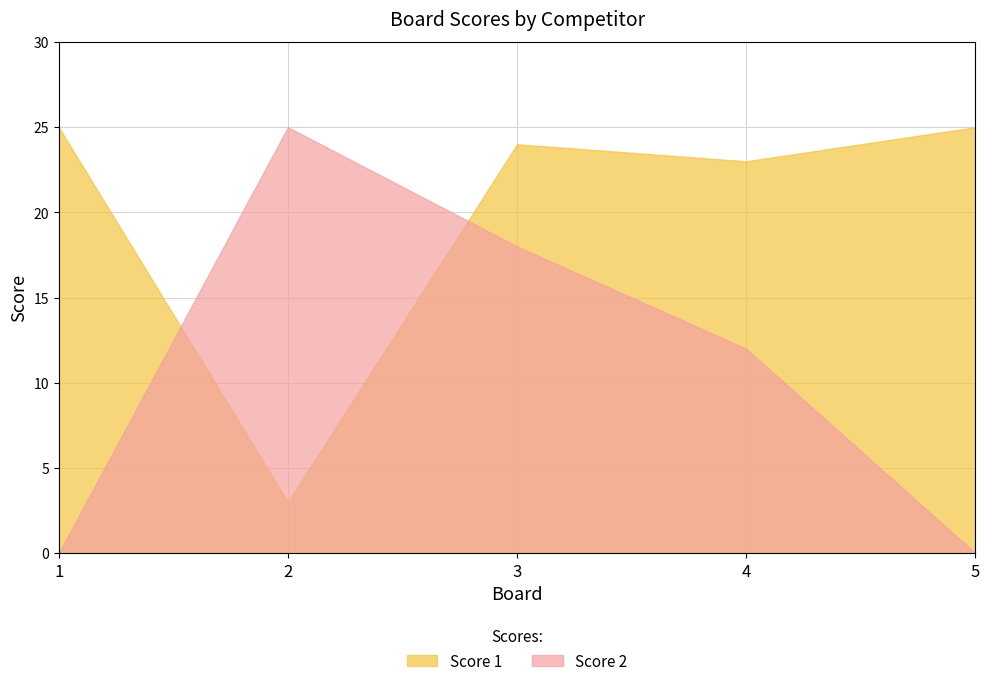

Reading left to right, list all the values displayed in this chart.

Score 1: 25	3	24	23	25
Score 2: 0	25	18	12	0